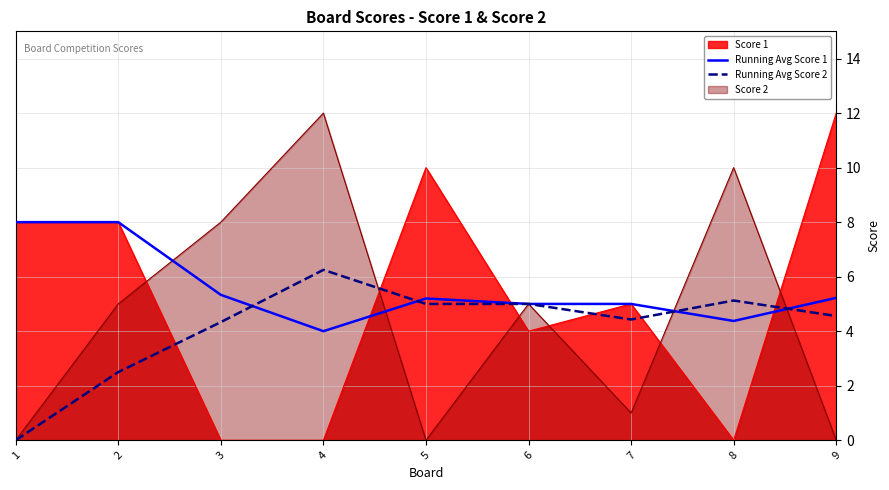

What is the difference between the highest and lowest values at 3?

8.0